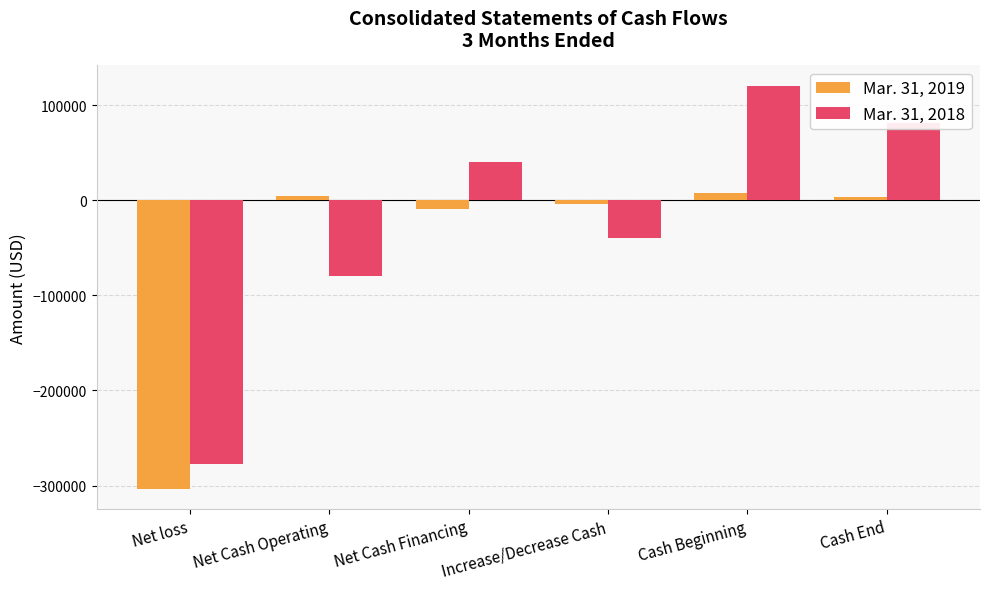

List the series in order of their peak value, lowest first.

Mar. 31, 2019, Mar. 31, 2018